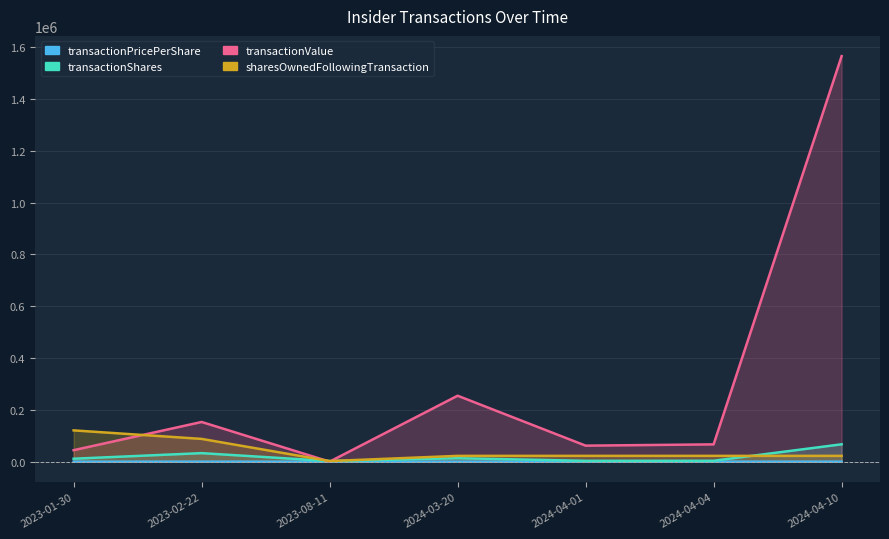

How many data points in sharesOwnedFollowingTransaction are above 22341?

2